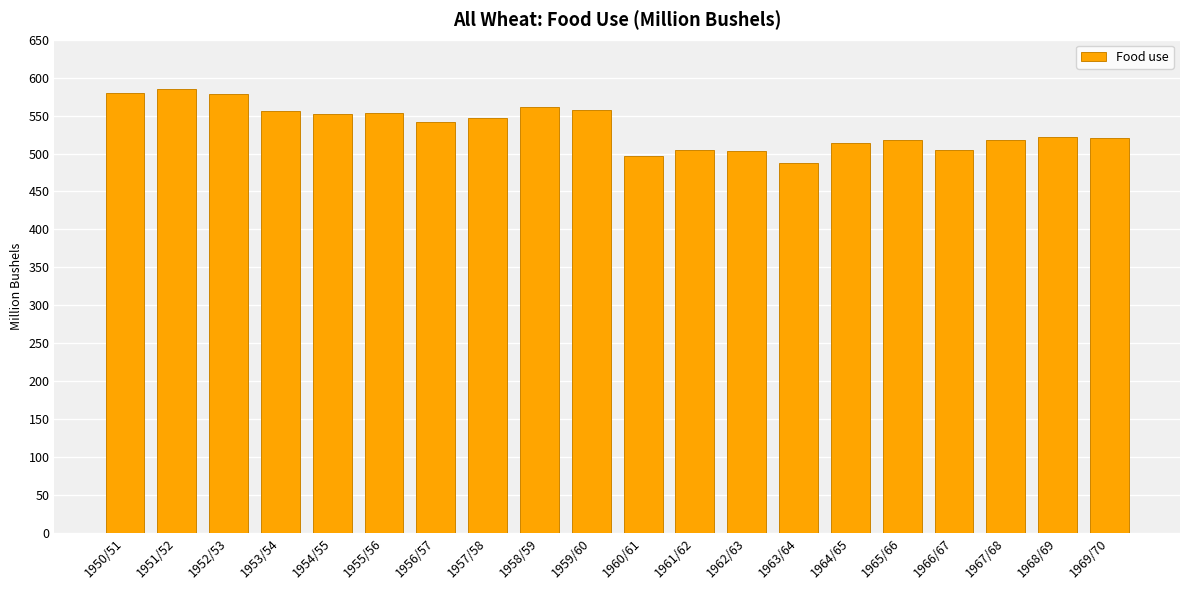

What is the sum of all values?

10699.8